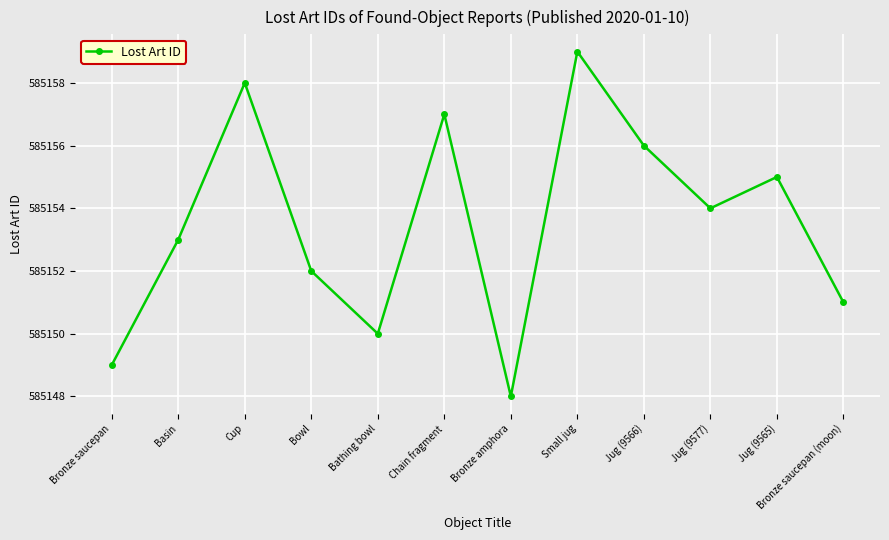

Where is the first local minimum?

Bathing bowl